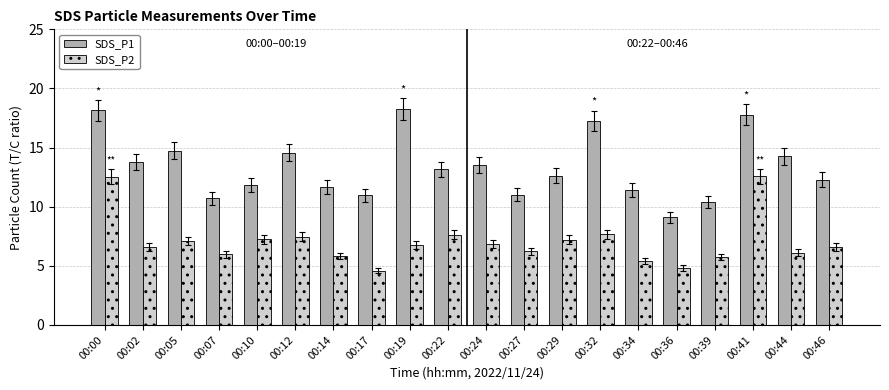

The SDS_P2 series shows 4.6 at 00:05. True or false?

False